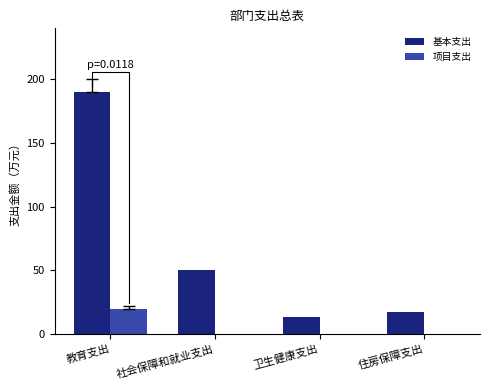

Where does the 基本支出 series first go above 50?

教育支出